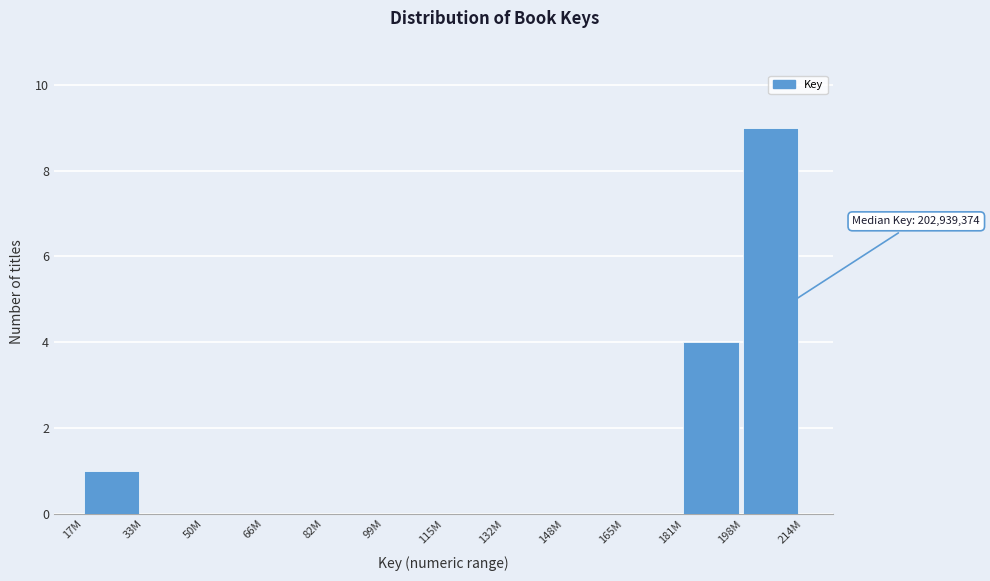

Reading left to right, transcribe all the data shown in this chart.

17M=1	33M=0	50M=0	66M=0	82M=0	99M=0	115M=0	132M=0	148M=0	165M=0	181M=4	198M=9